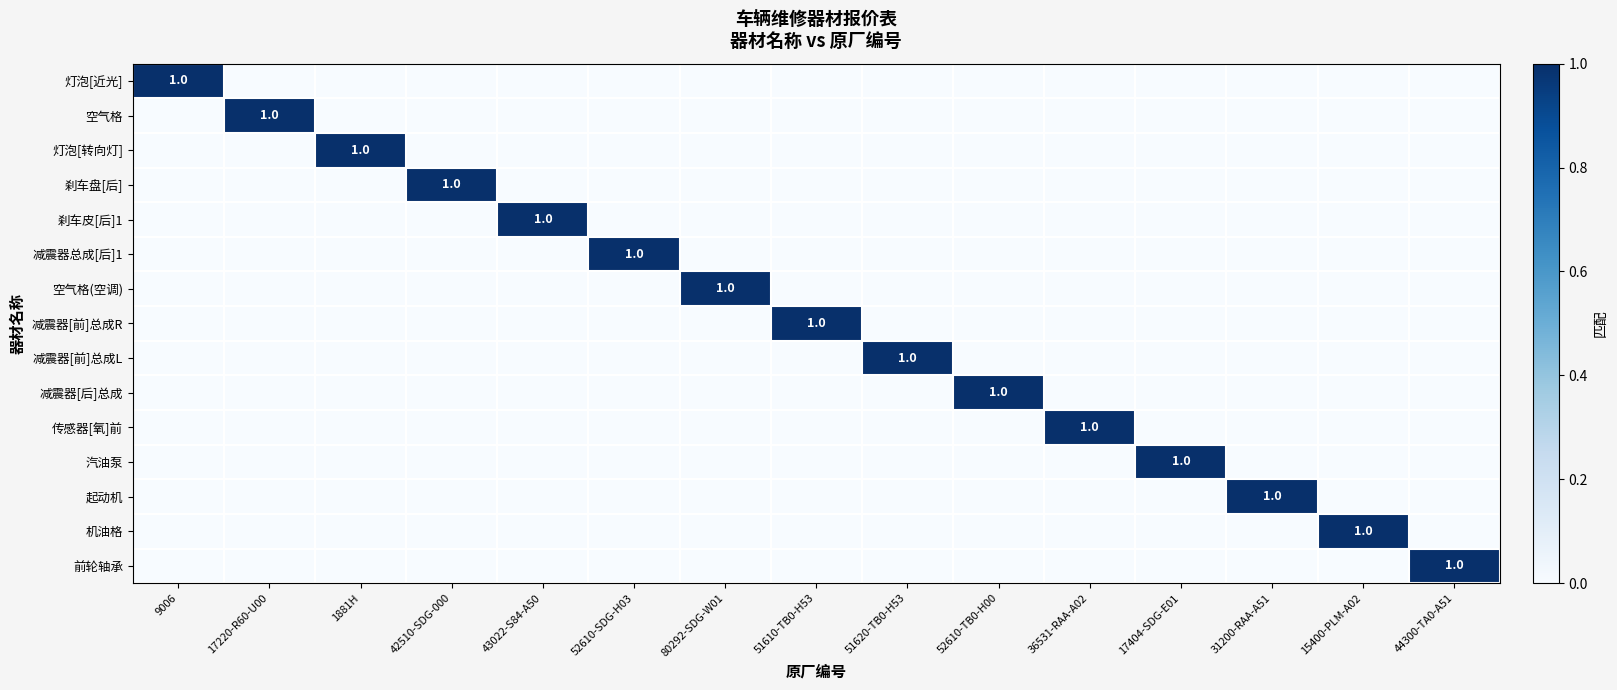

Which label corresponds to the smallest value in the chart?

17220-R60-U00